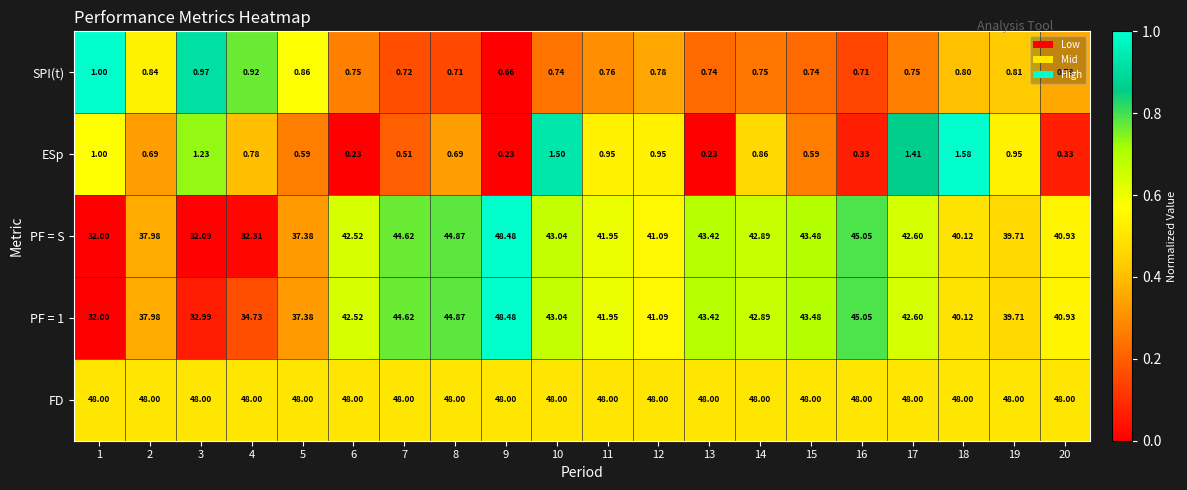

Is the value of FD at 6 greater than the value of PF = 1 at 6?

Yes